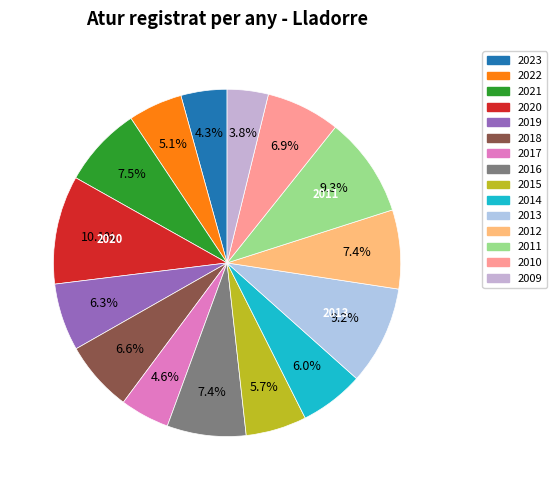

Count the number of slices in the pie.

15